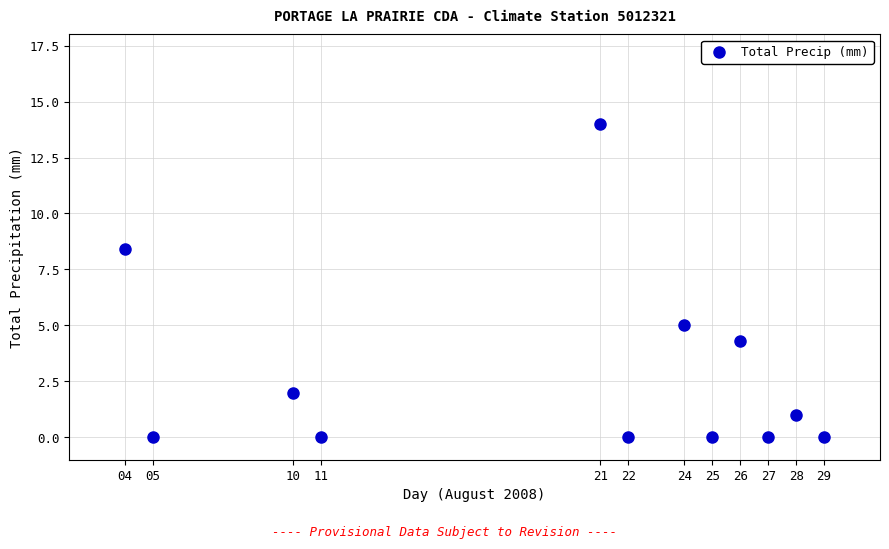

What Y value in the scatter plot is closest to 7?

8.4